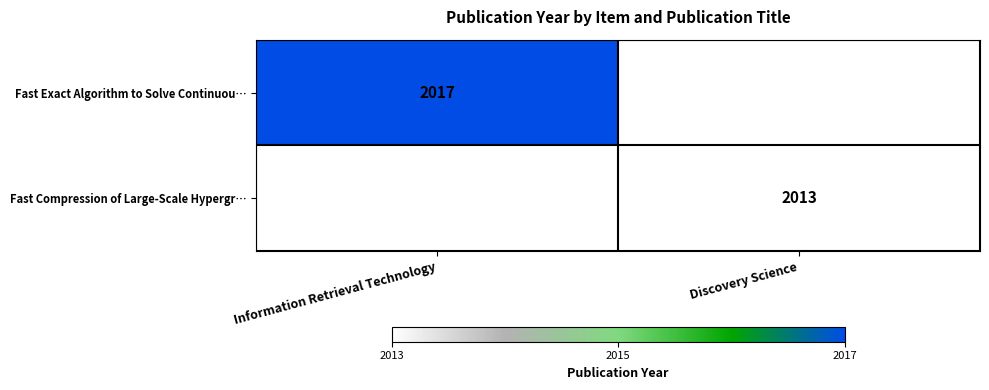

Is it true that Fast Exact Algorithm to Solve Continuou… equals 2770 at Information Retrieval Technology?

False